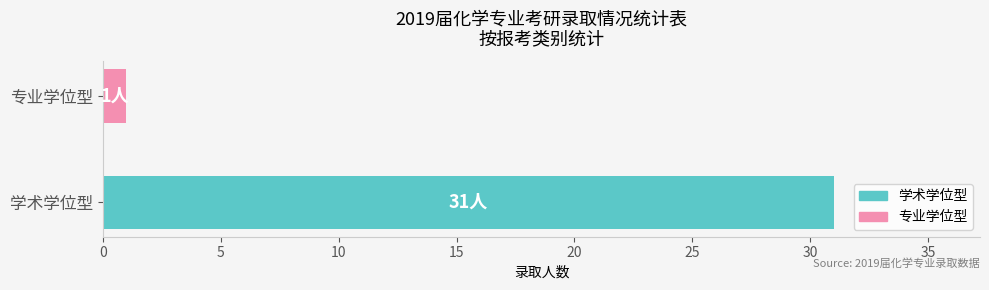

Reading bottom to top, list all the values displayed in this chart.

学术学位型=31	专业学位型=1